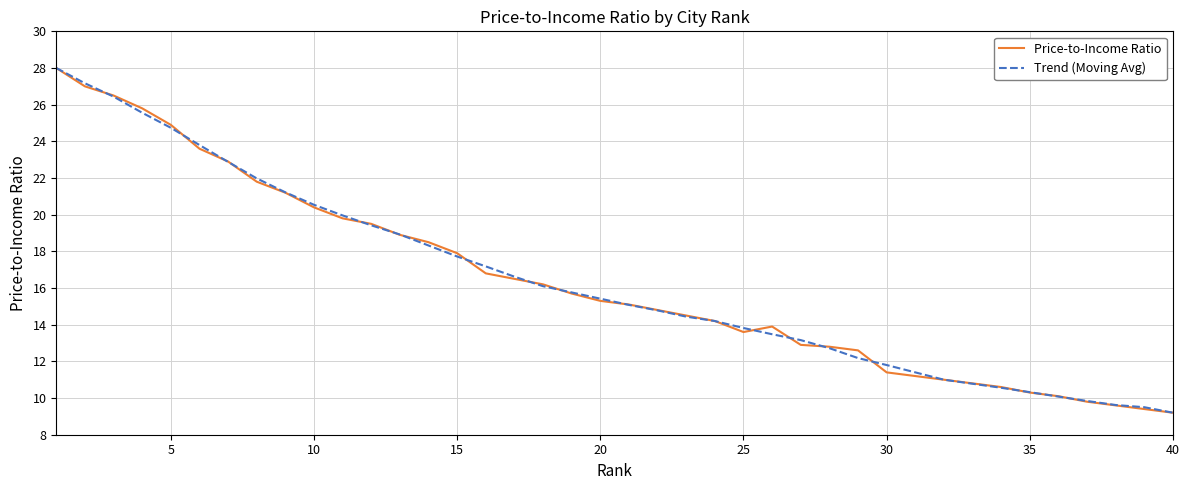

Reading right to left, extract all data points from this chart.

Price-to-Income Ratio: 9.2	9.4	9.6	9.8	10.1	10.3	10.6	10.8	11.0	11.2	11.4	12.6	12.8	12.9	13.9	13.6	14.2	14.5	14.8	15.1	15.3	15.7	16.2	16.5	16.8	17.9	18.5	18.9	19.5	19.8	20.4	21.2	21.8	22.9	23.6	24.9	25.8	26.5	27.0	28.0
Trend (Moving Avg): 9.2	9.5	9.6	9.8	10.1	10.3	10.6	10.8	11.0	11.4	11.8	12.2	12.7	13.2	13.5	13.8	14.2	14.4	14.8	15.1	15.4	15.8	16.1	16.6	17.2	17.7	18.3	18.9	19.4	20.0	20.5	21.2	22.0	22.9	23.8	24.7	25.6	26.4	27.2	28.0